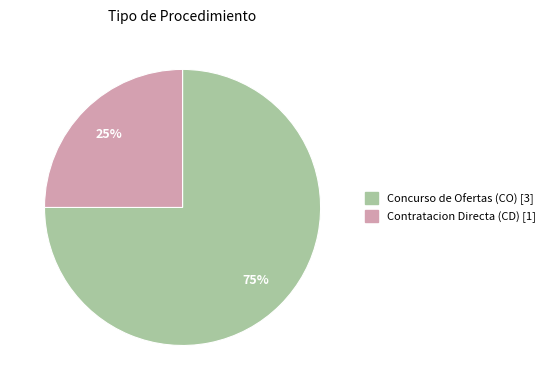

Approximately how many times larger is the value at Contratacion Directa (CD) [1] compared to Concurso de Ofertas (CO) [3]?

0.3